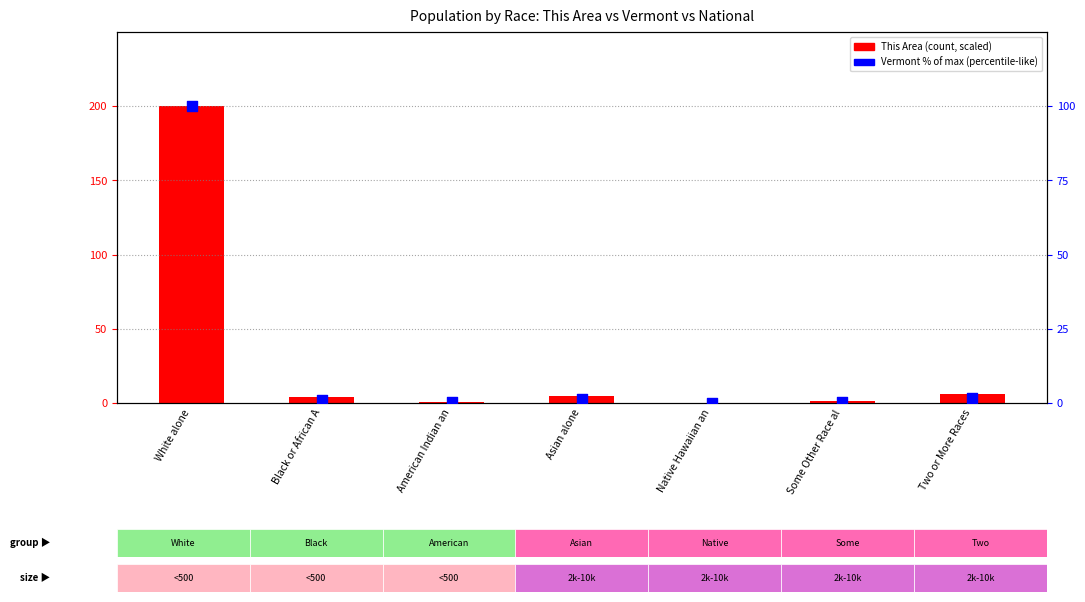

Which series contains the highest Y value?

This Area (scaled)